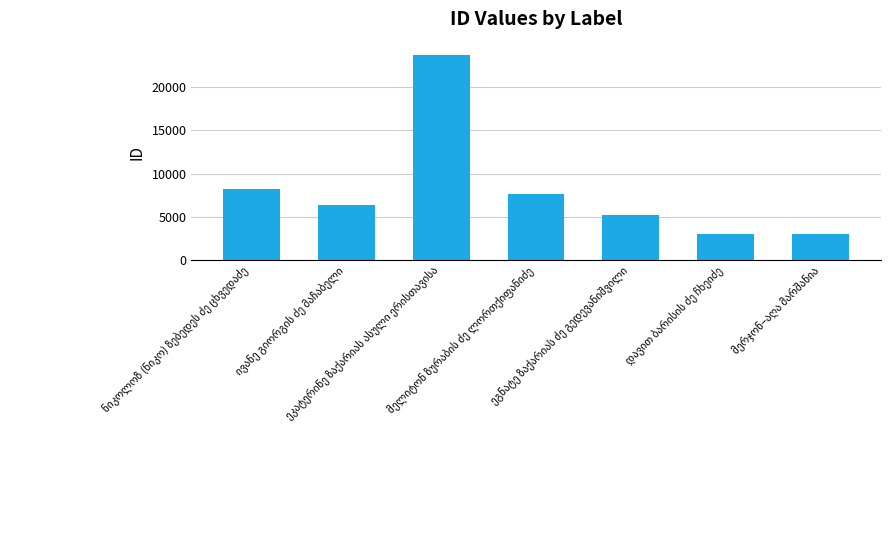

What is the value of the 3rd bar from the left?

23754